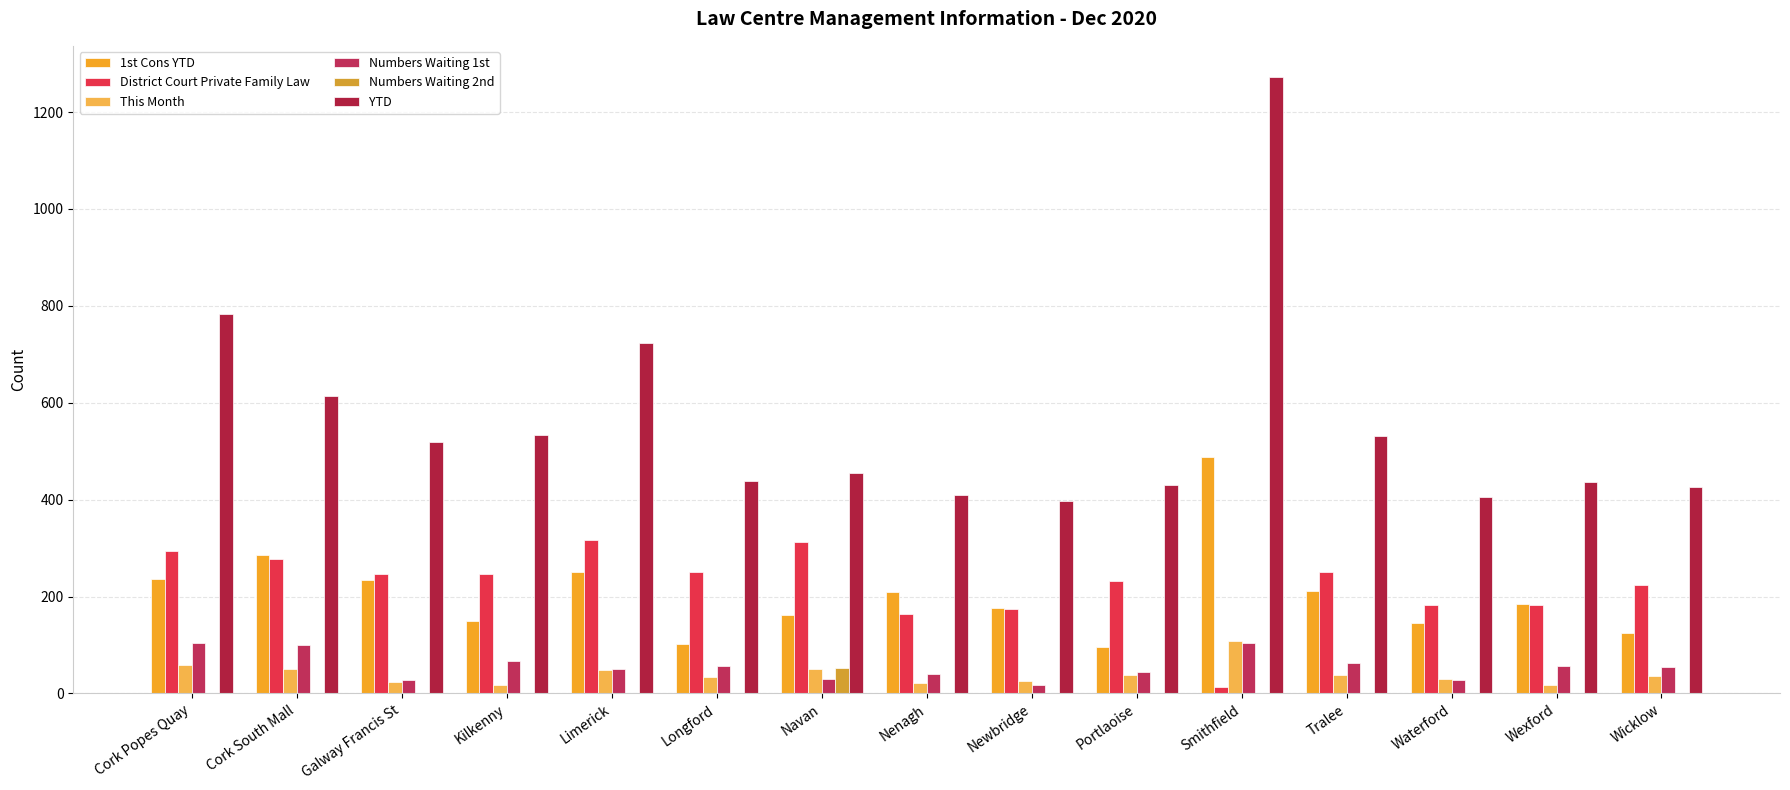

At which category does the chart reach its minimum across all series?

Cork Popes Quay